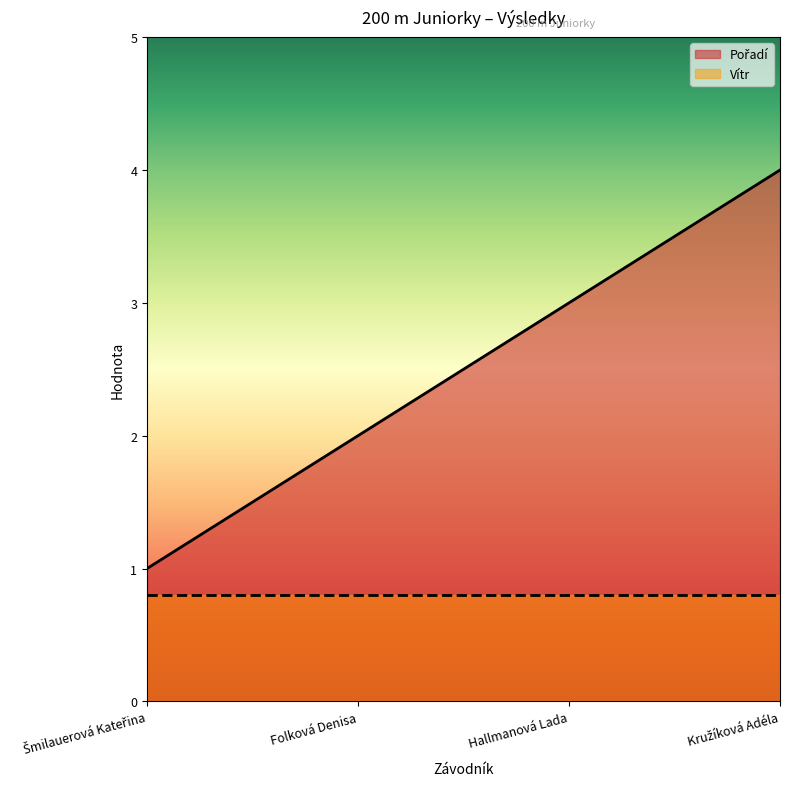

What value does the Vítr series have at Folková Denisa?

0.8